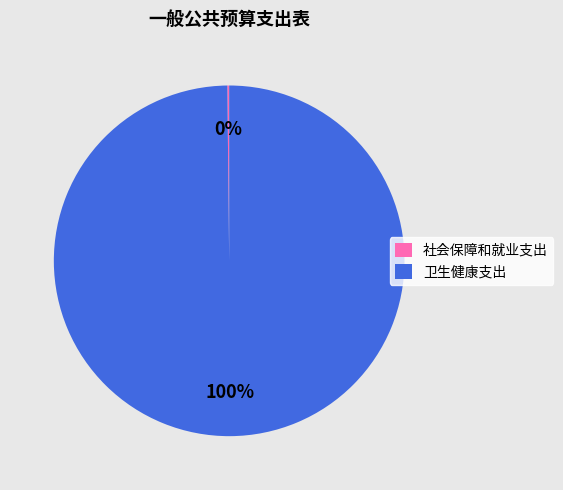

To the nearest percent, what is the average slice percentage?

50%